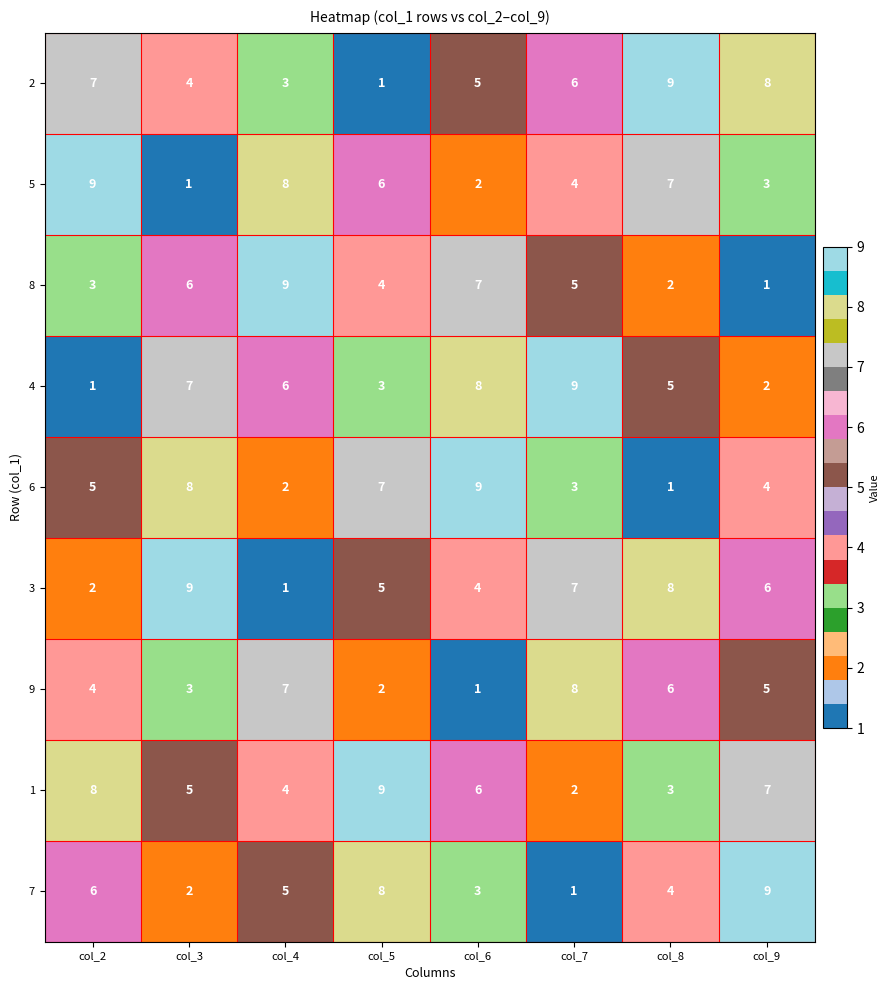

The value of 9 at col_4 is 7. True or false?

True